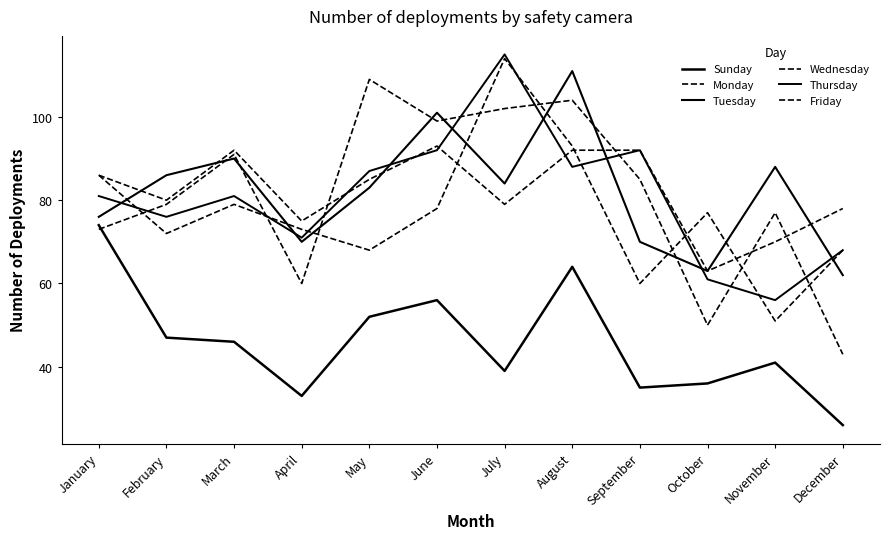

What is the total value across all series at May?

484